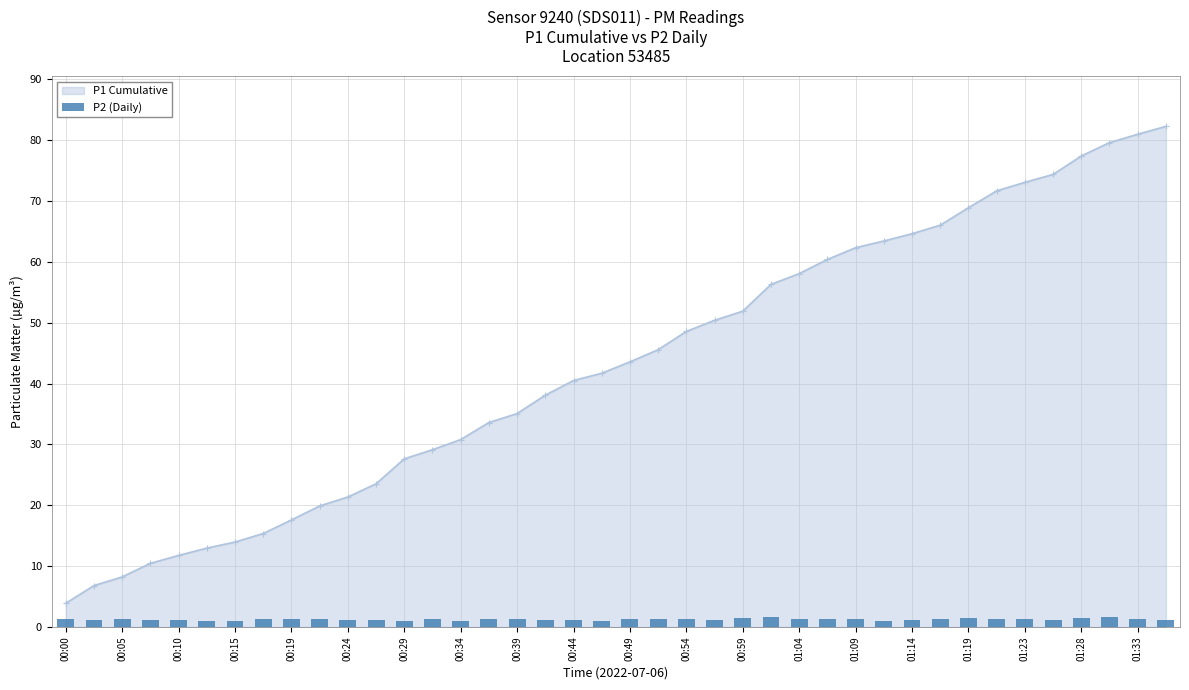

Is it true that P1 Cumulative equals 3.9 at 00:00?

True